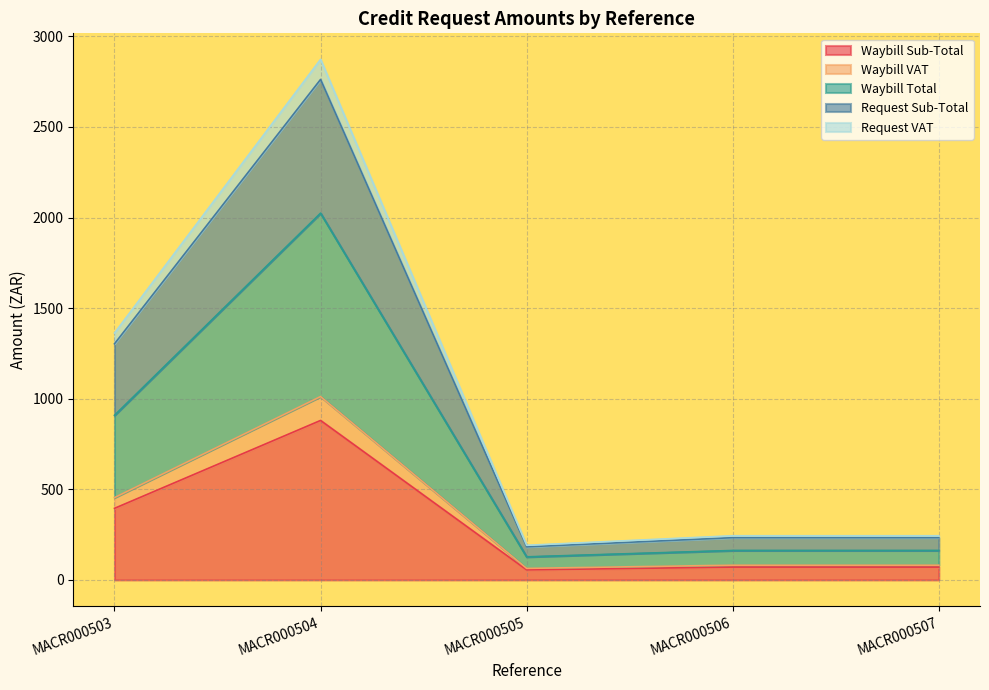

What is the highest value of the Waybill Sub-Total series?

880.0